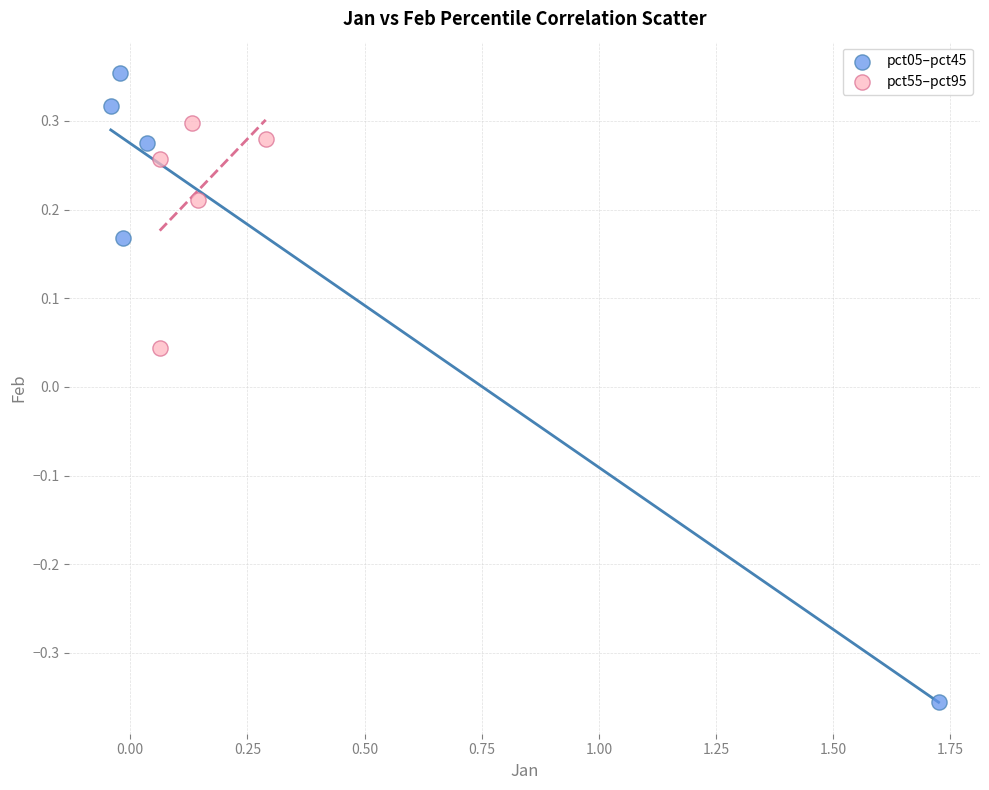

Which series has the largest Y range (max minus min)?

pct05–pct45